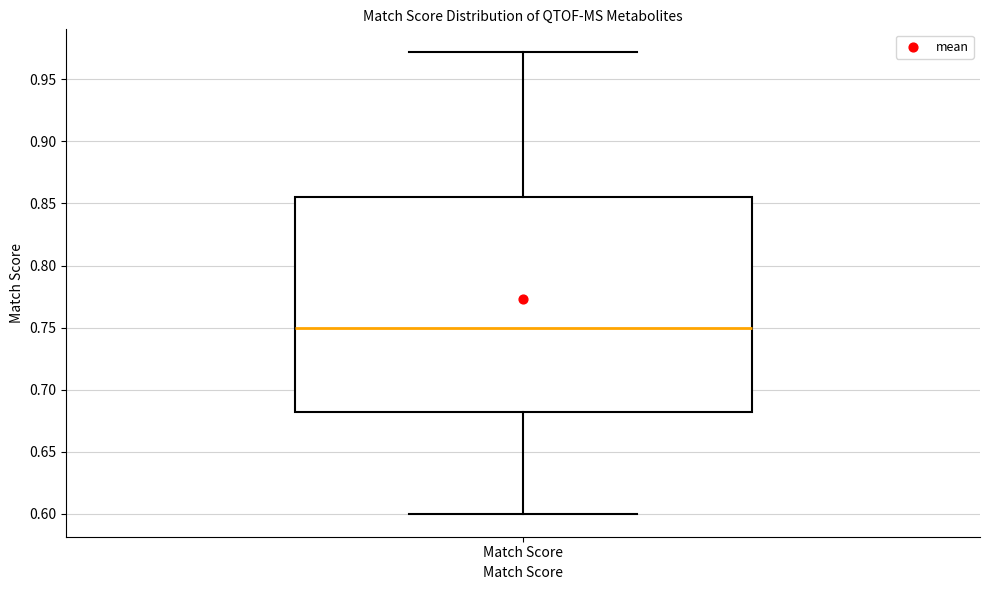

Where does the lower whisker of the box for Match Score end on the y-axis? The values are not printed on the chart, so give them approximately, as read against the axis.

0.600